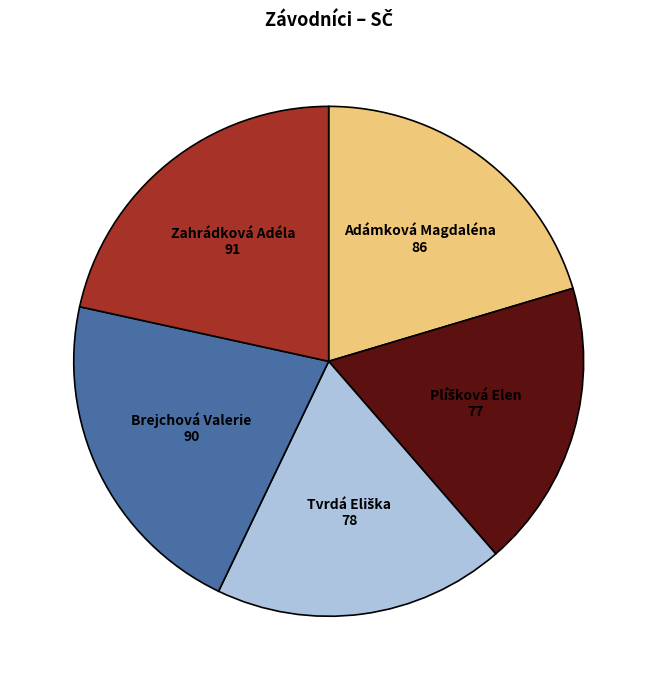

Is there any slice that represents more than half of the pie?

No